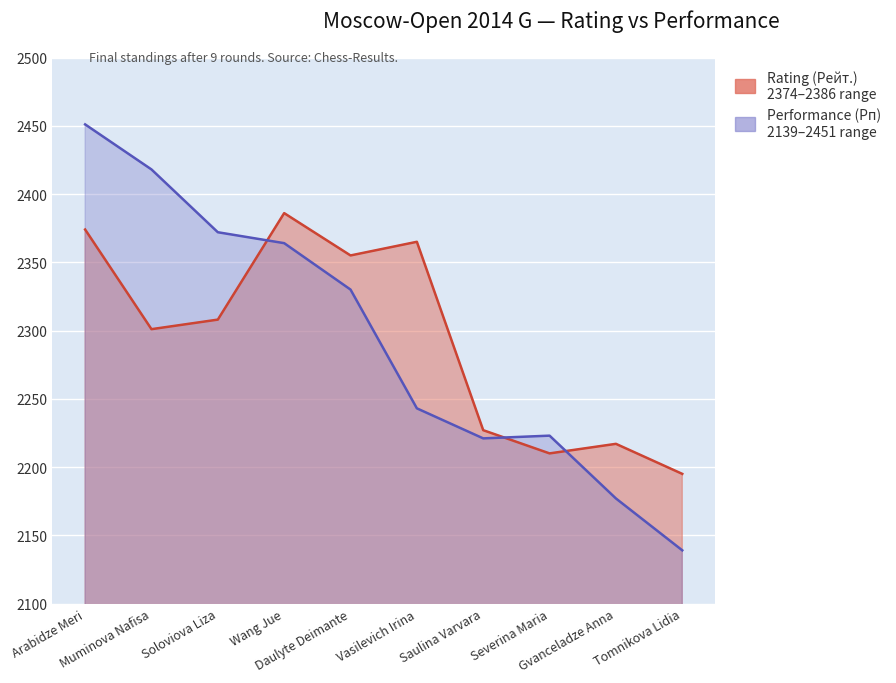

Reading left to right, extract all data points from this chart.

Rating (Рейт.): 2374	2301	2308	2386	2355	2365	2227	2210	2217	2195
Performance (Рп): 2451	2418	2372	2364	2330	2243	2221	2223	2177	2139